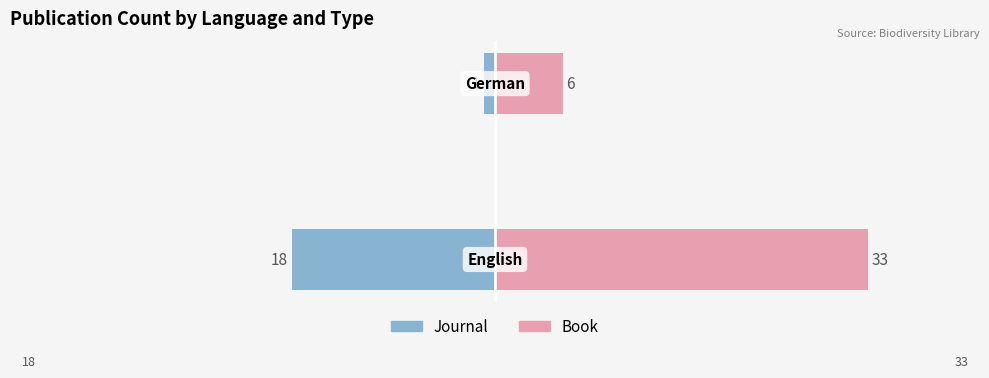

List the labels in order of Journal value, largest first.

1, 0